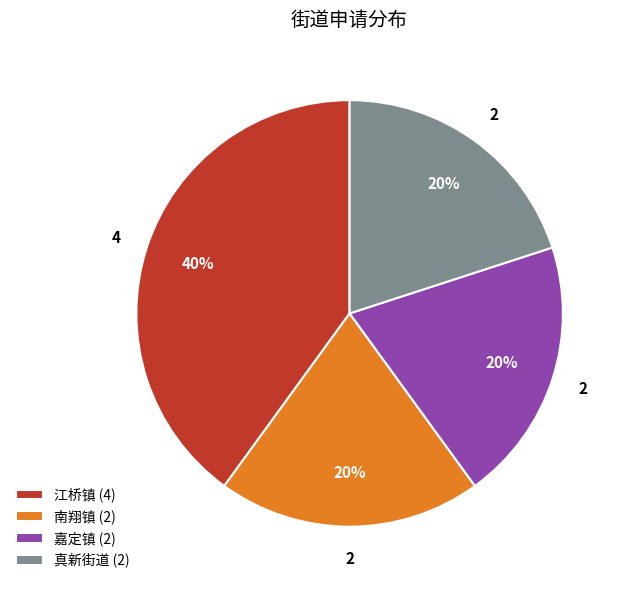

To the nearest percent, what is the average slice percentage?

25%